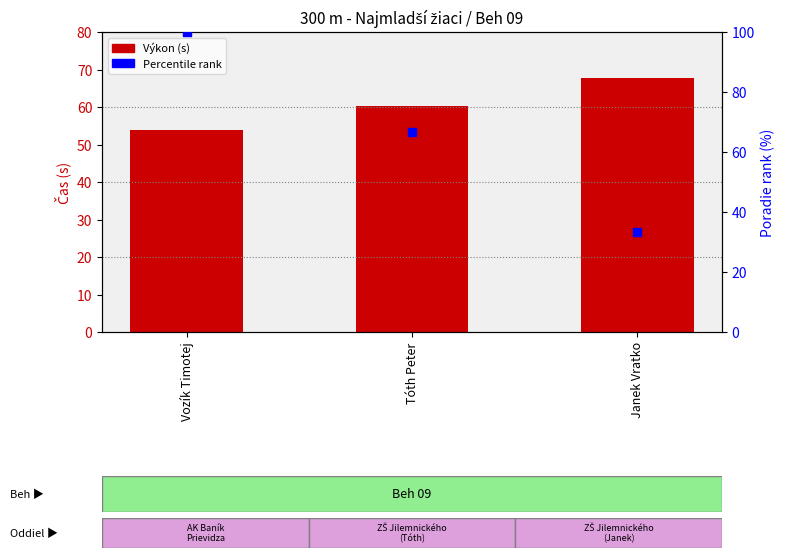

Is the value of Výkon (s) at Tóth Peter greater than the value of Percentile rank at Vozík Timotej?

No